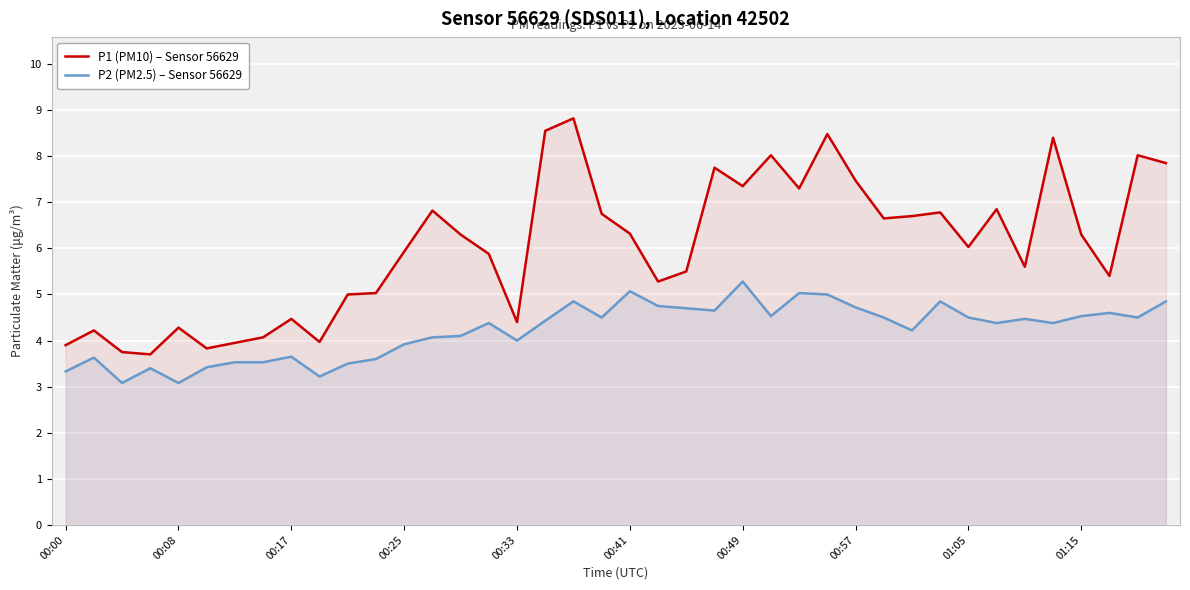

How many lines are shown in the chart?

2